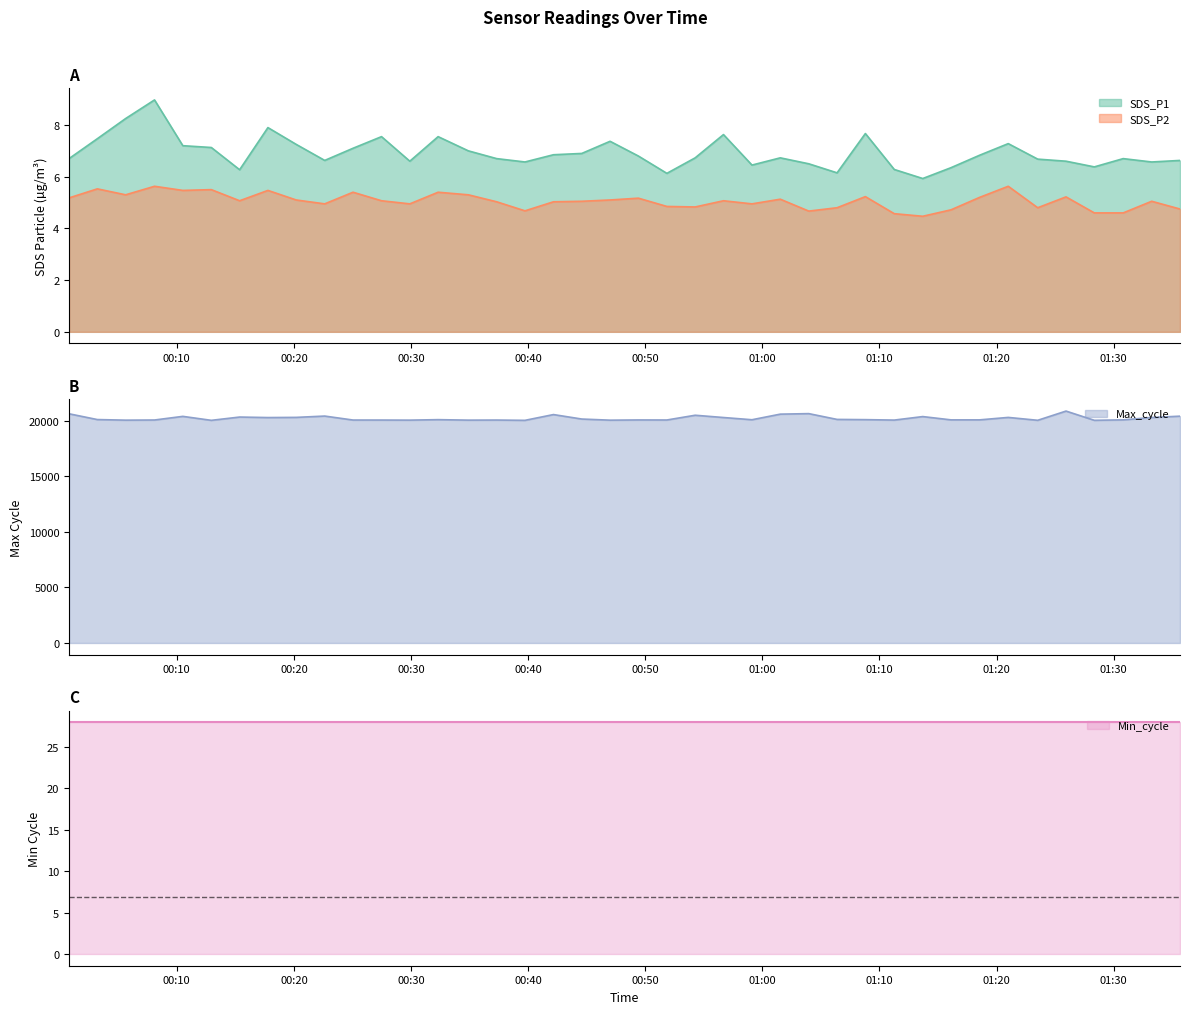

True or false: SDS_P1 and SDS_P2 intersect in this chart.

False